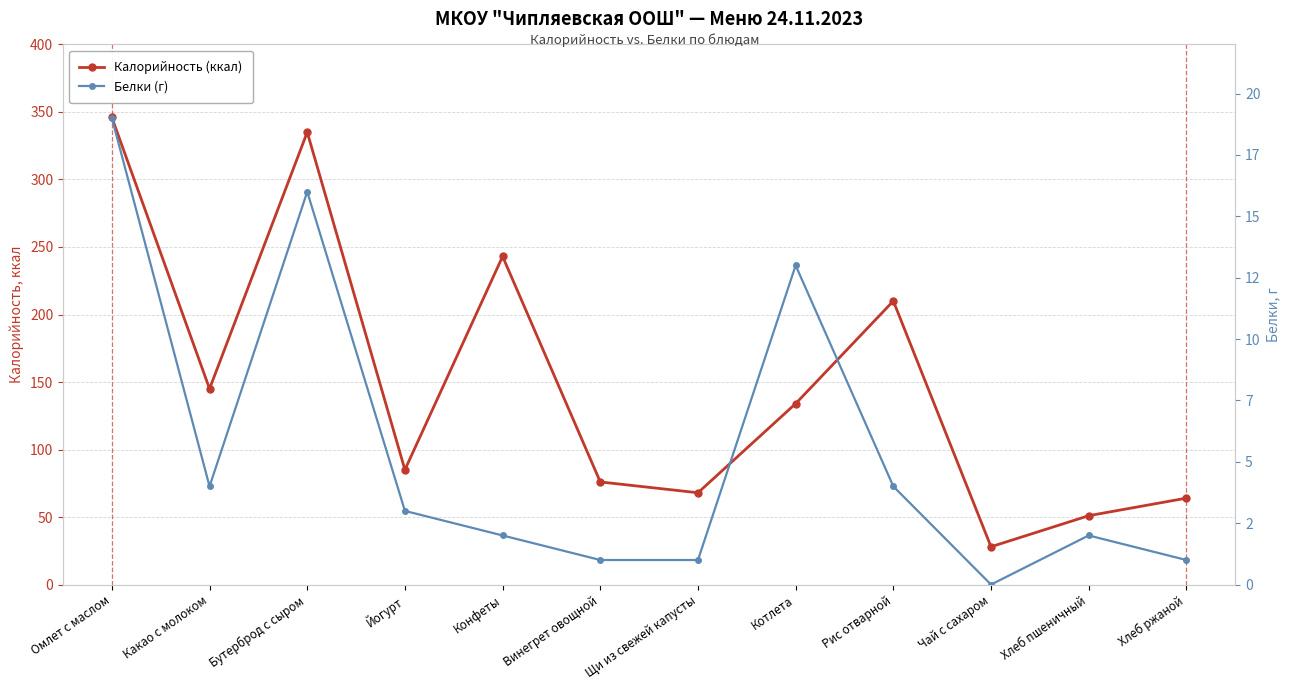

Which has a higher value, Омлет с маслом or Чай с сахаром?

Омлет с маслом